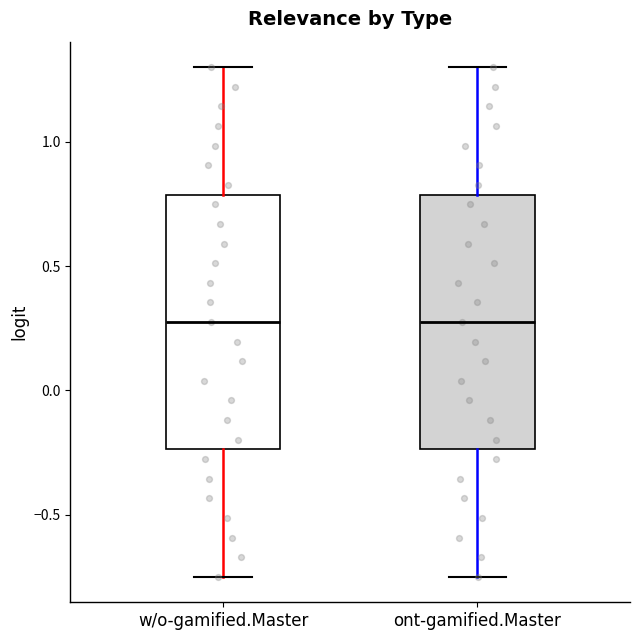

Reading left to right, transcribe this box plot: for each box, give where its median line is, the range the box spans, and where its two whiskers end, as read against the y-axis. The values are not printed on the chart, so give them approximately, as read against the axis.

w/o-gamified.Master: median 0.30, box -0.25 to 0.80, whiskers -0.75 to 1.30
ont-gamified.Master: median 0.30, box -0.25 to 0.80, whiskers -0.75 to 1.30